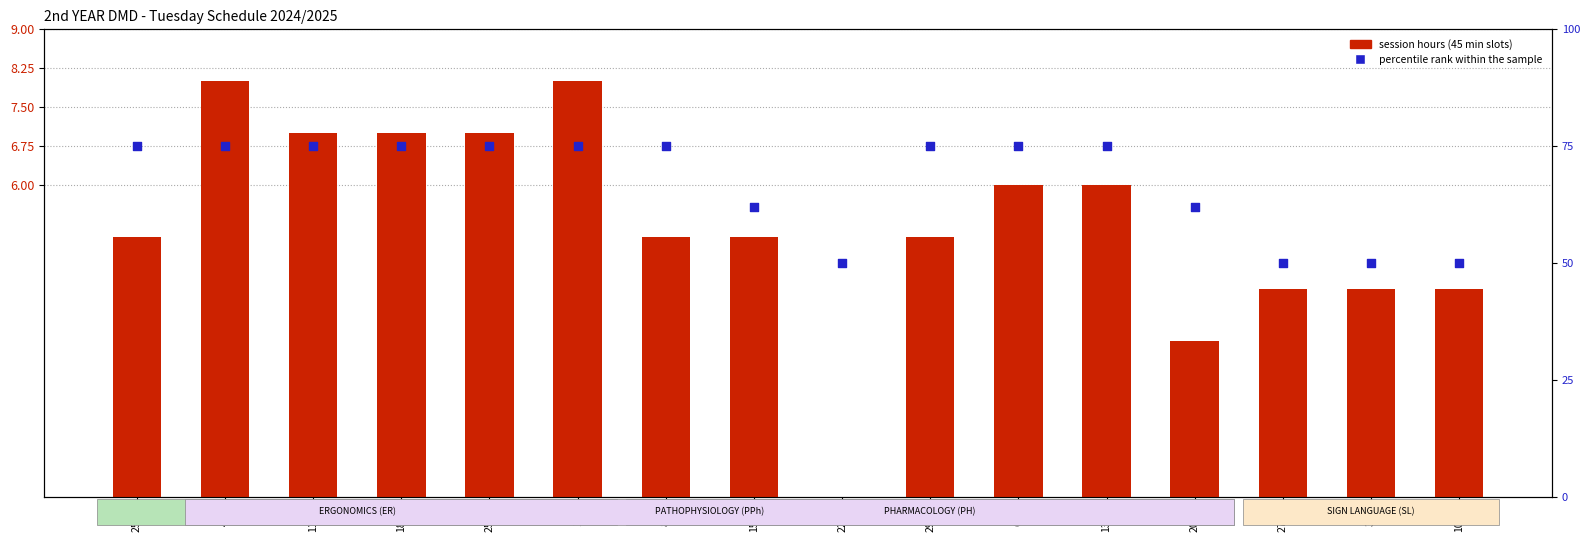

At how many categories does at least one series exceed 50?

12